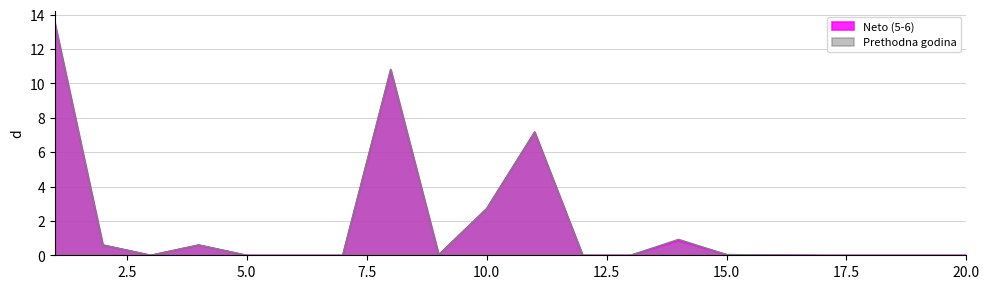

What are all the series names shown in the legend?

Neto (5-6), Prethodna godina